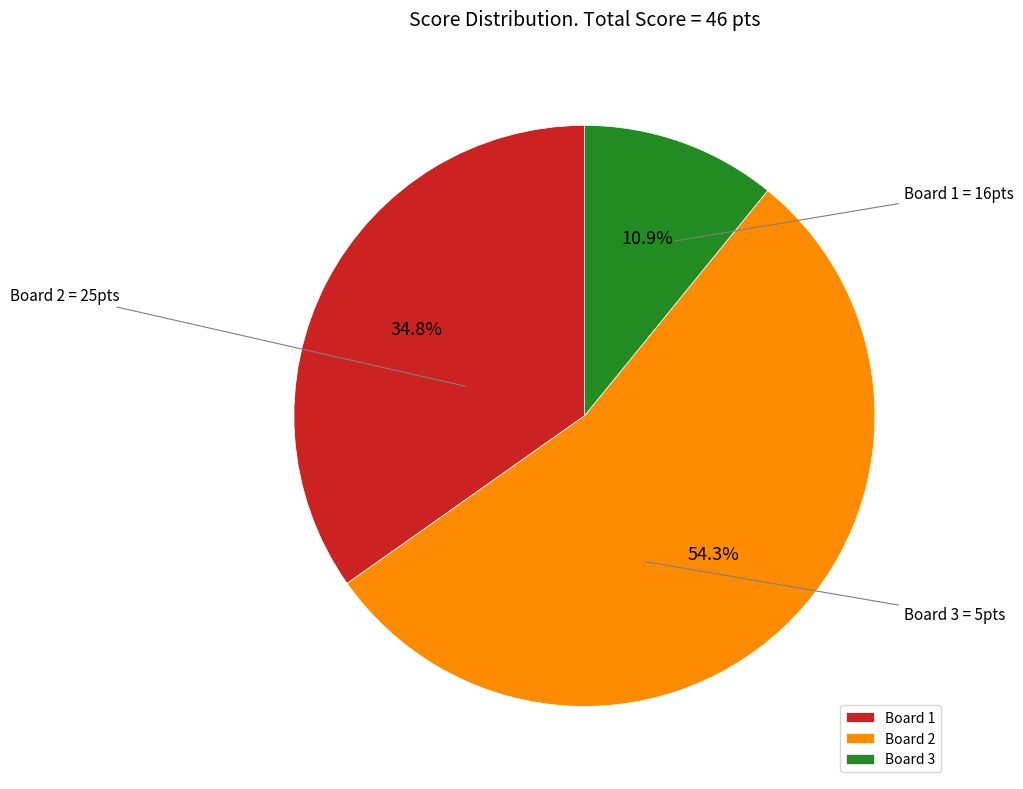

What percentage is the Board 1 slice, to the nearest percent?

35%